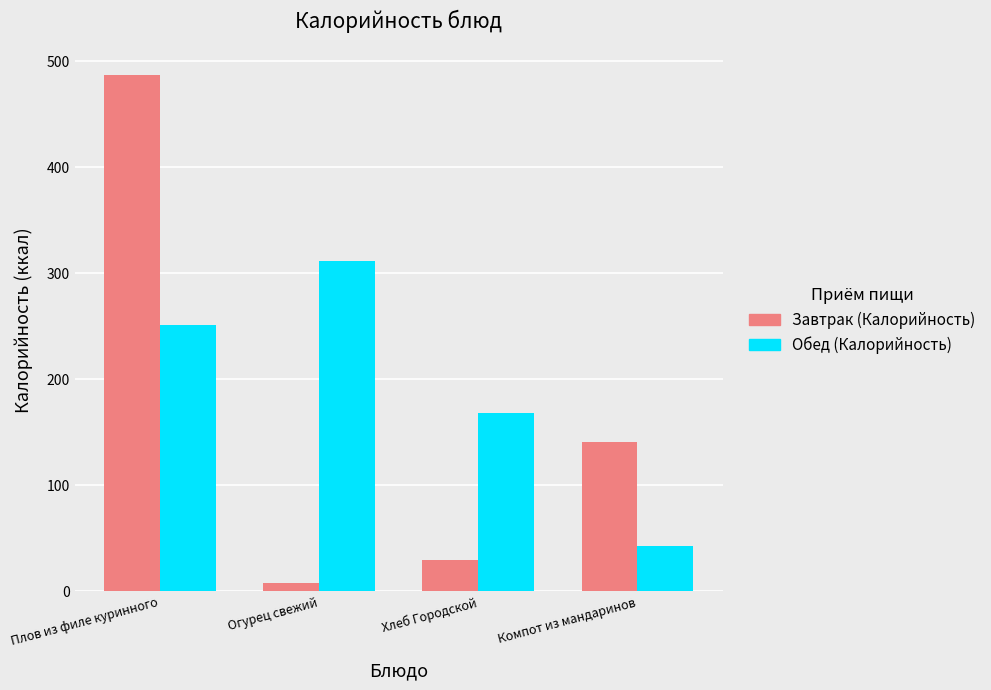

List the labels in order of Обед (Калорийность) value, smallest first.

Компот из мандаринов, Хлеб Городской, Плов из филе куринного, Огурец свежий